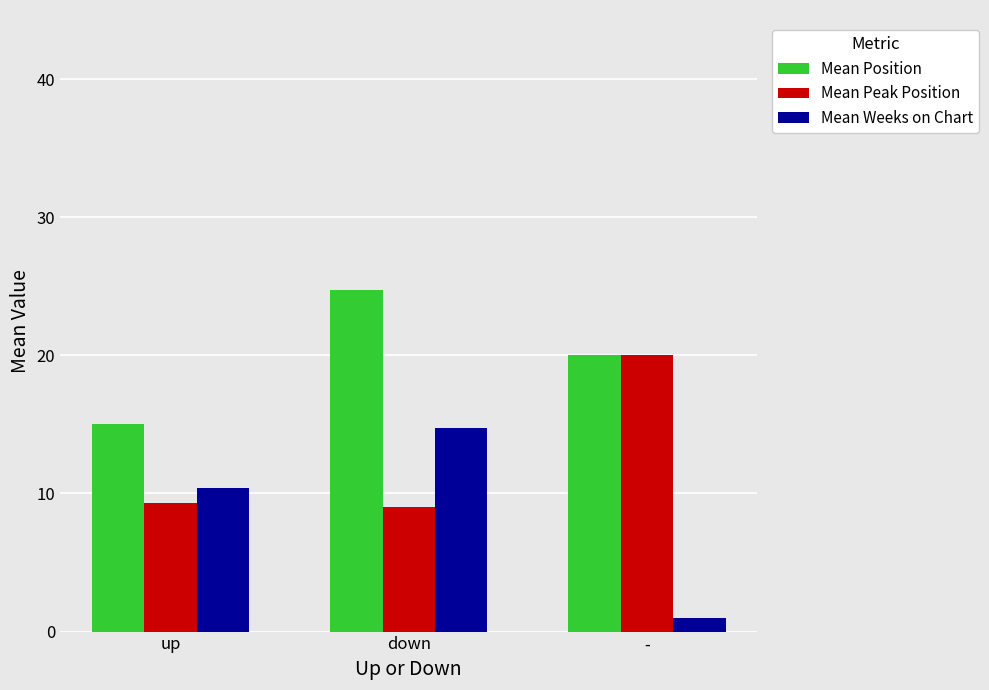

Is the value of Mean Weeks on Chart at - greater than the value of Mean Peak Position at up?

No